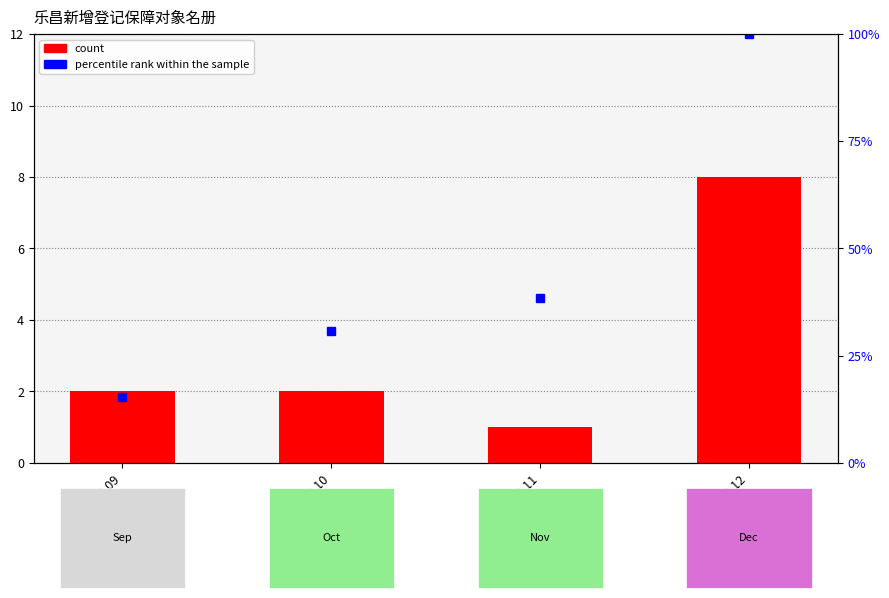

What are all the series names shown in the legend?

count, percentile rank within the sample